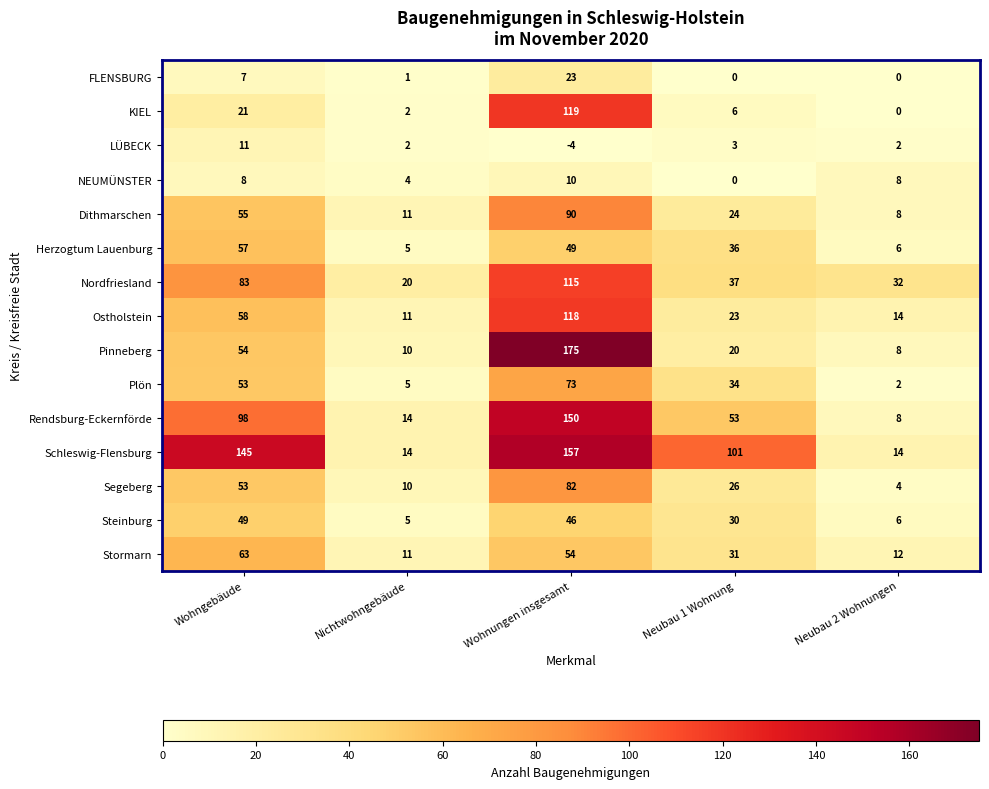

Rank the series by their maximum value, from lowest to highest.

NEUMÜNSTER, LÜBECK, FLENSBURG, Steinburg, Herzogtum Lauenburg, Stormarn, Plön, Segeberg, Dithmarschen, Nordfriesland, Ostholstein, KIEL, Rendsburg-Eckernförde, Schleswig-Flensburg, Pinneberg